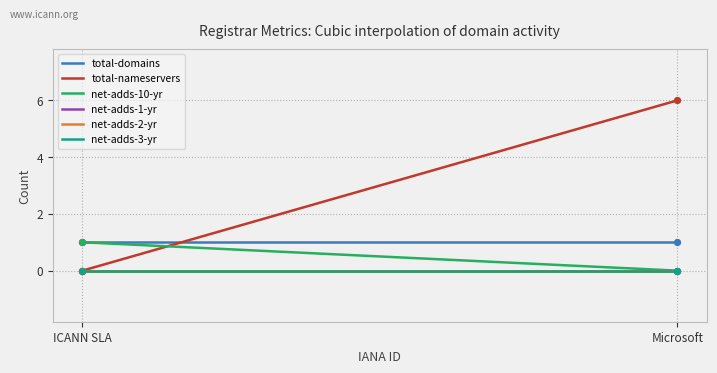

At which category is the sum across all series the highest?

Microsoft